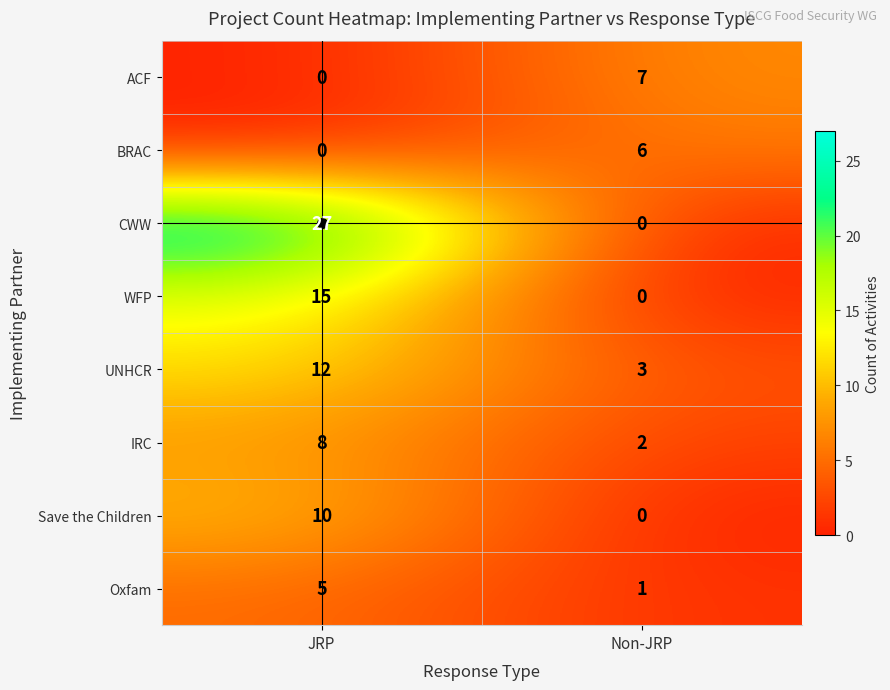

Which category has the lowest value in the Oxfam series?

Non-JRP